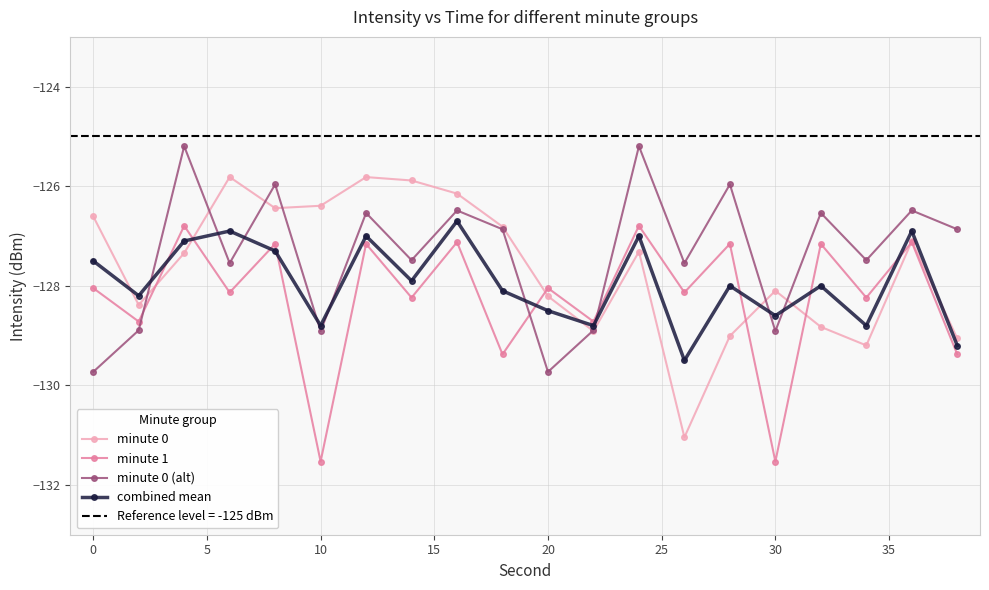

In minute 1, how many points are lower than both neighbors (excluding endpoints)?

9